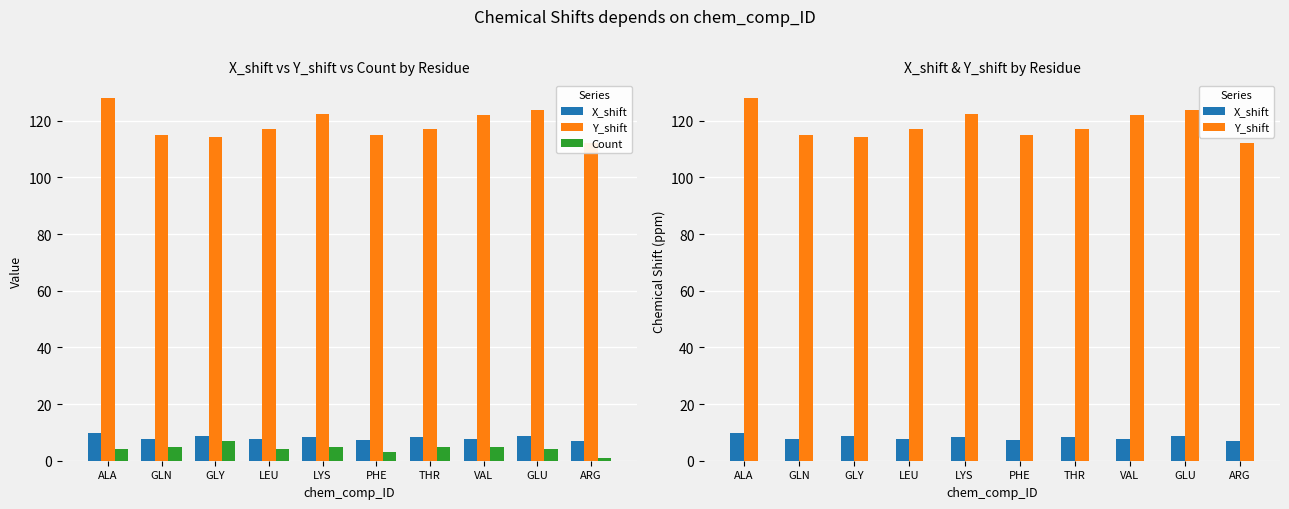

Does the chart contain stacked bars?

No